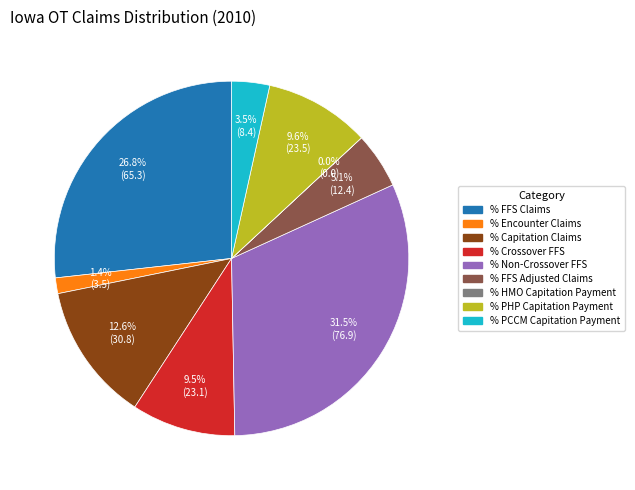

Is there any slice that represents more than half of the pie?

No